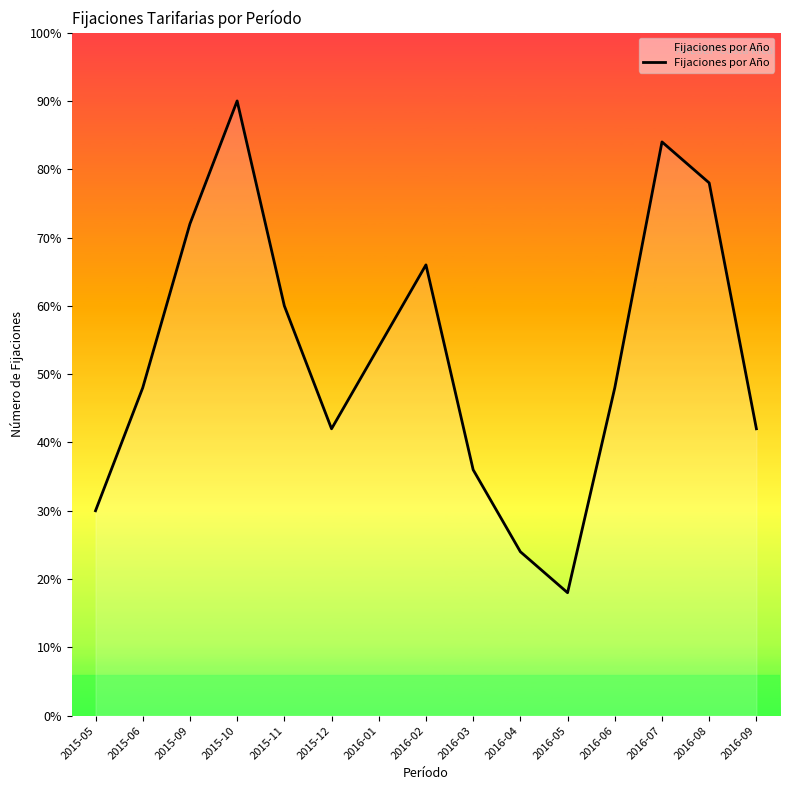

What is the ratio of the value at 2016-09 to the value at 2016-08?

0.5